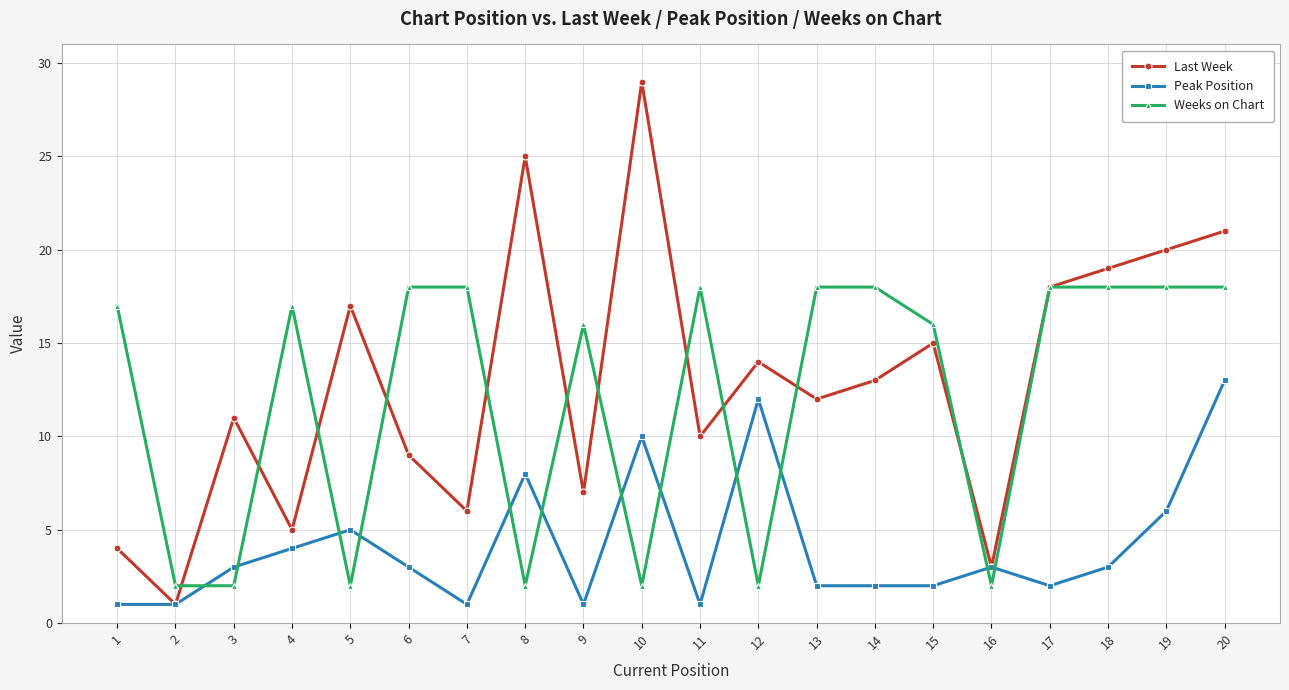

Rank the series by their maximum value, from highest to lowest.

Last Week, Weeks on Chart, Peak Position